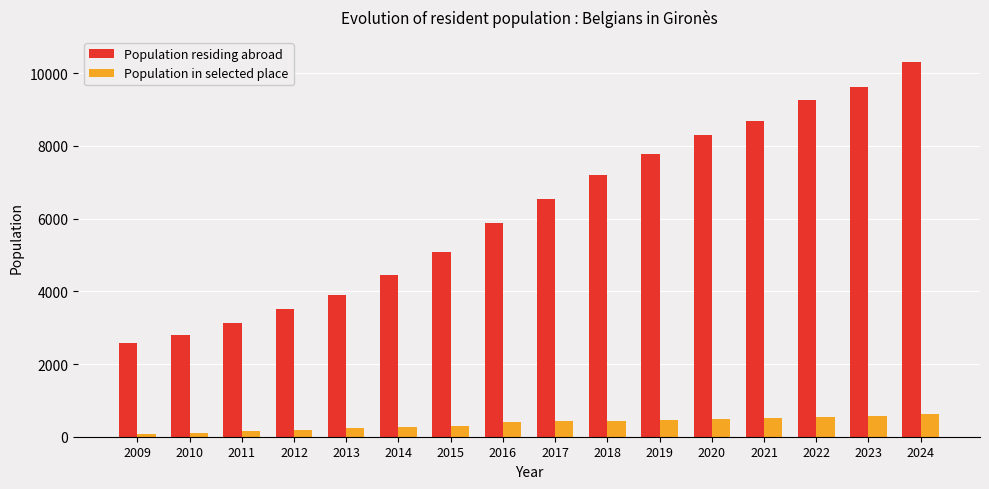

Which series changed the most between 2015 and 2018?

Population residing abroad